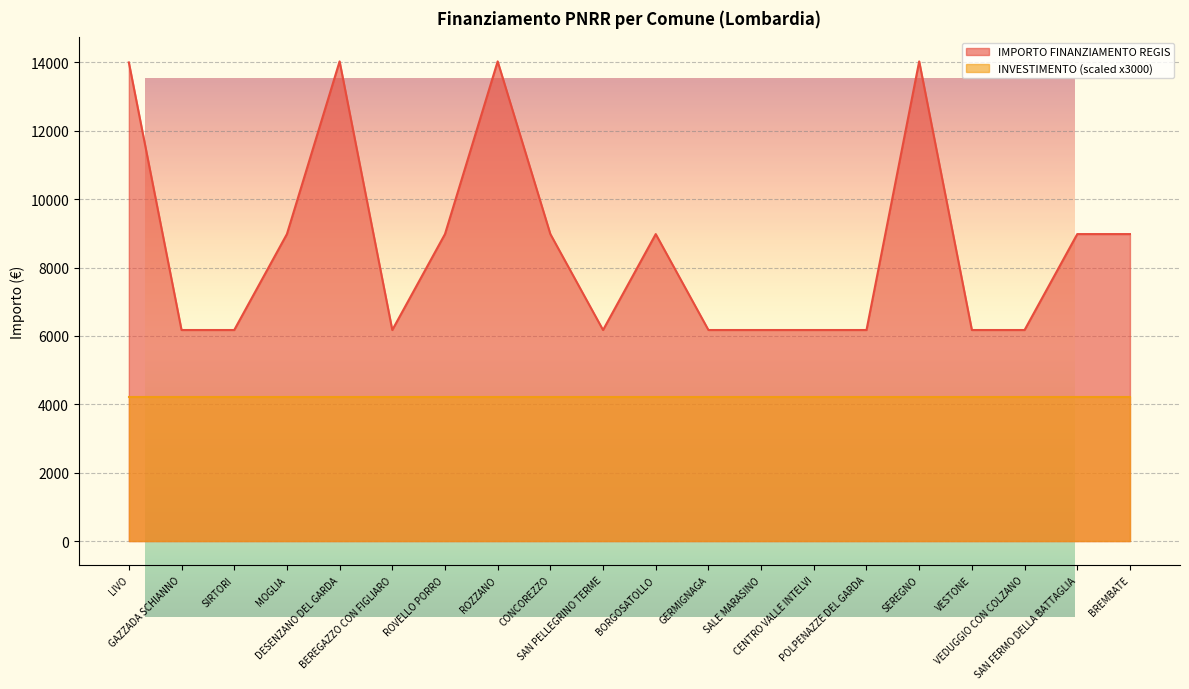

The value at SALE MARASINO is 6173.2. True or false?

True